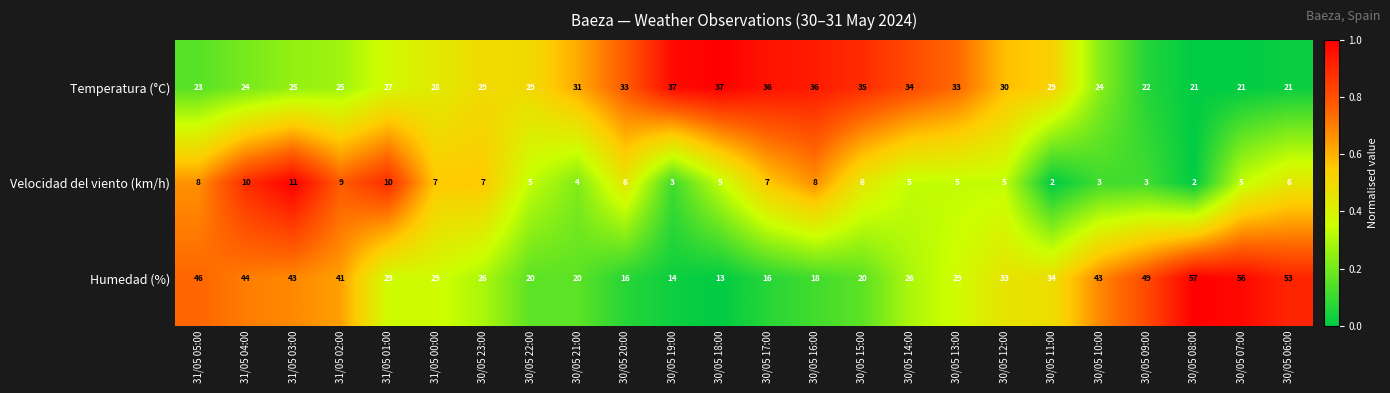

What is the total value across all series at 30/05 22:00?

54